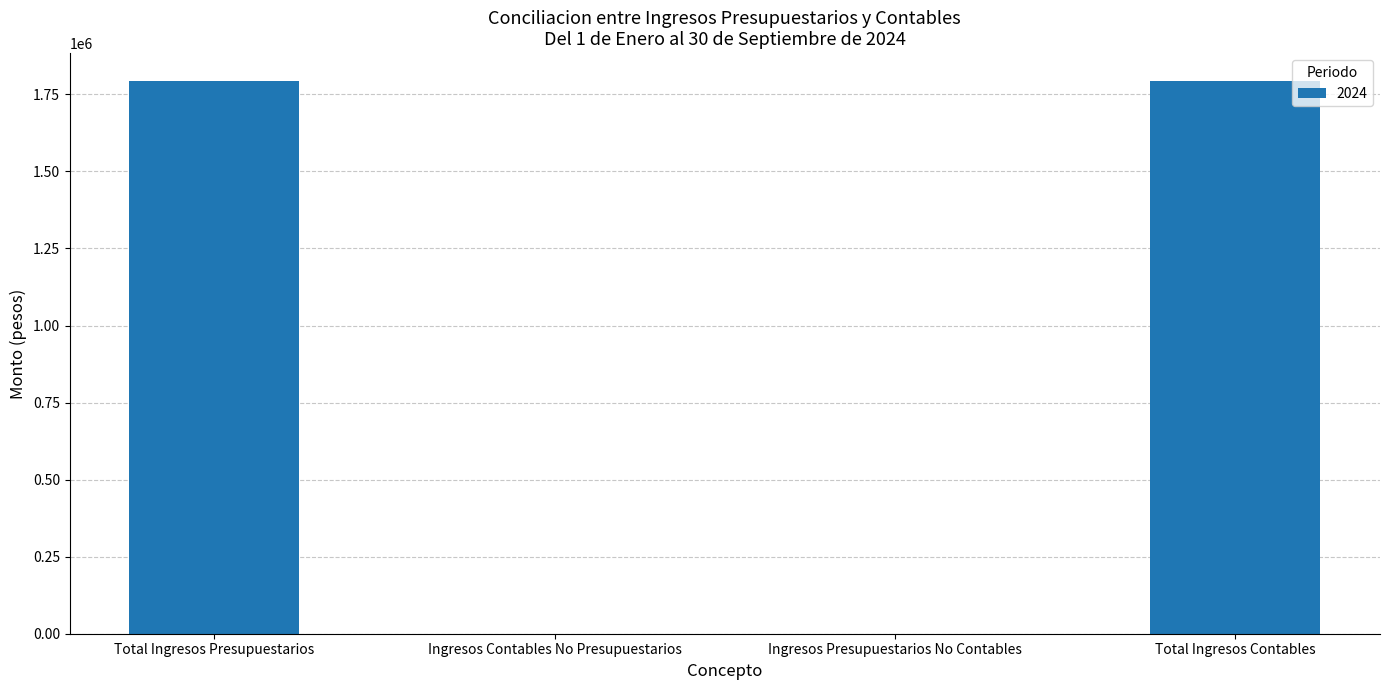

What is the greatest value displayed?

1794212.9